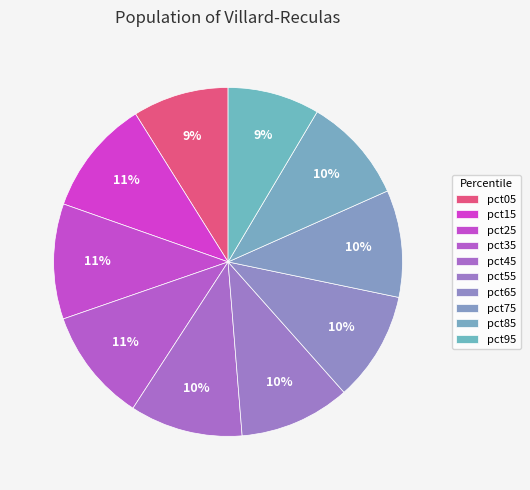

How many slices are in this pie chart?

10